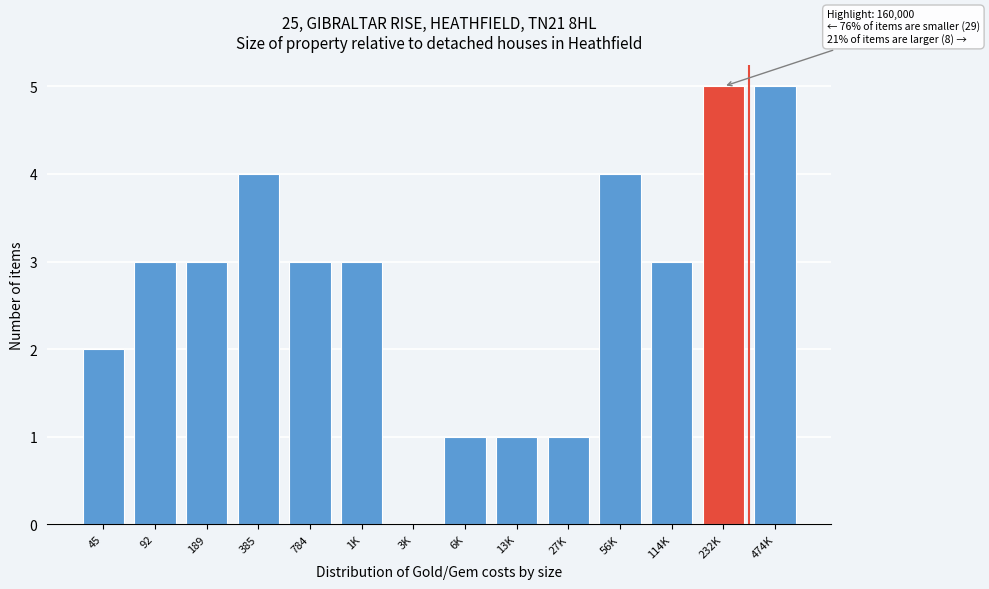

Reading left to right, what are all the values shown in this chart?

45=2	92=3	189=3	385=4	784=3	1K=3	3K=0	6K=1	13K=1	27K=1	56K=4	114K=3	232K=5	474K=5